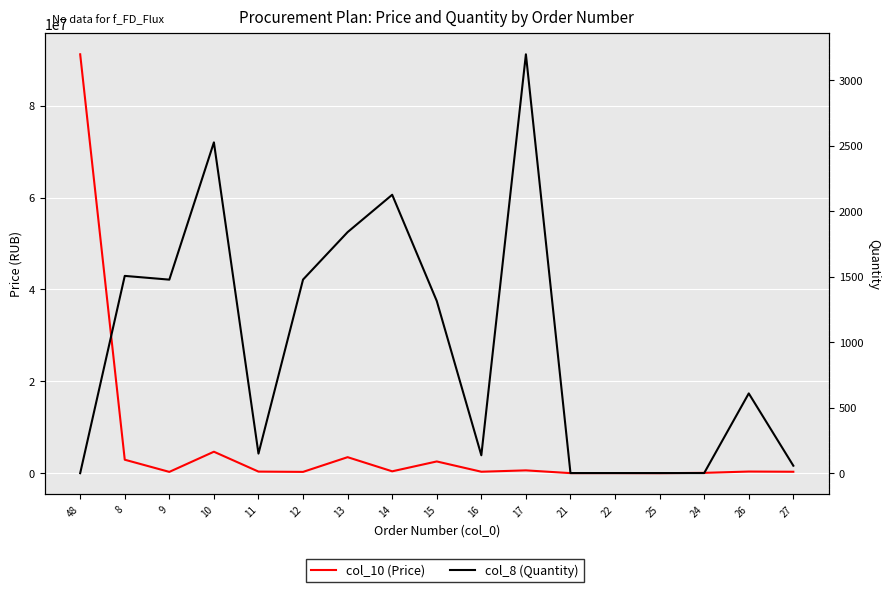

How many values in the col_10 (Price) series are below 346887?

8